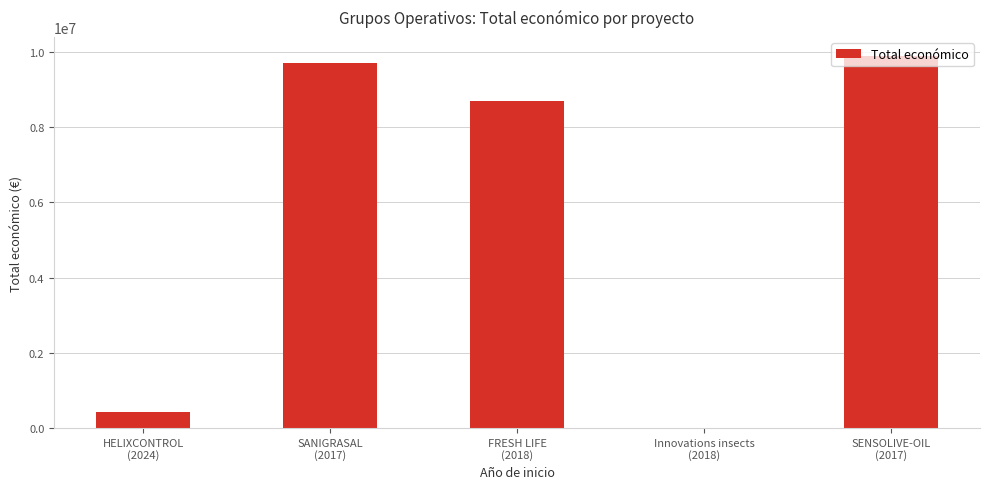

What is the sum of all values?

28733693